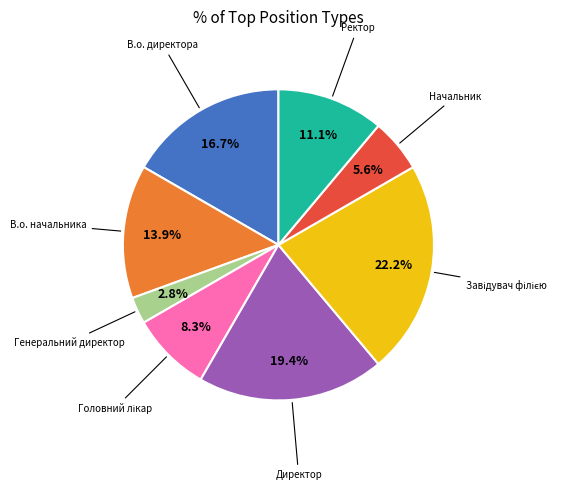

Is there any slice that represents more than half of the pie?

No